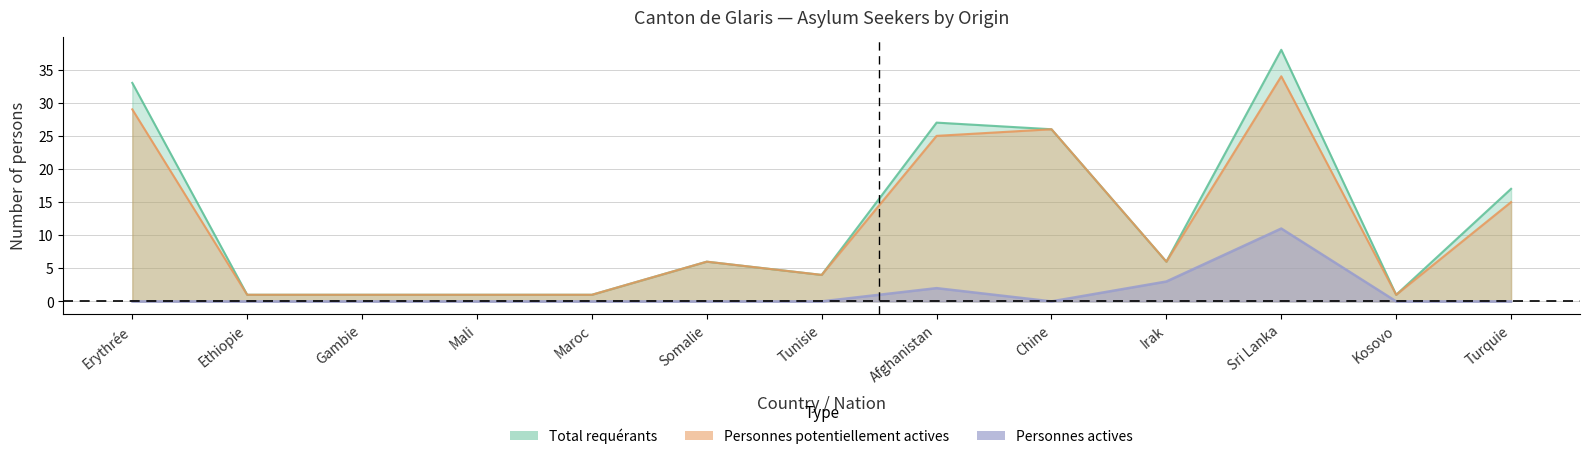

What is the value of the Personnes potentiellement actives point at the 2nd from the left?

1